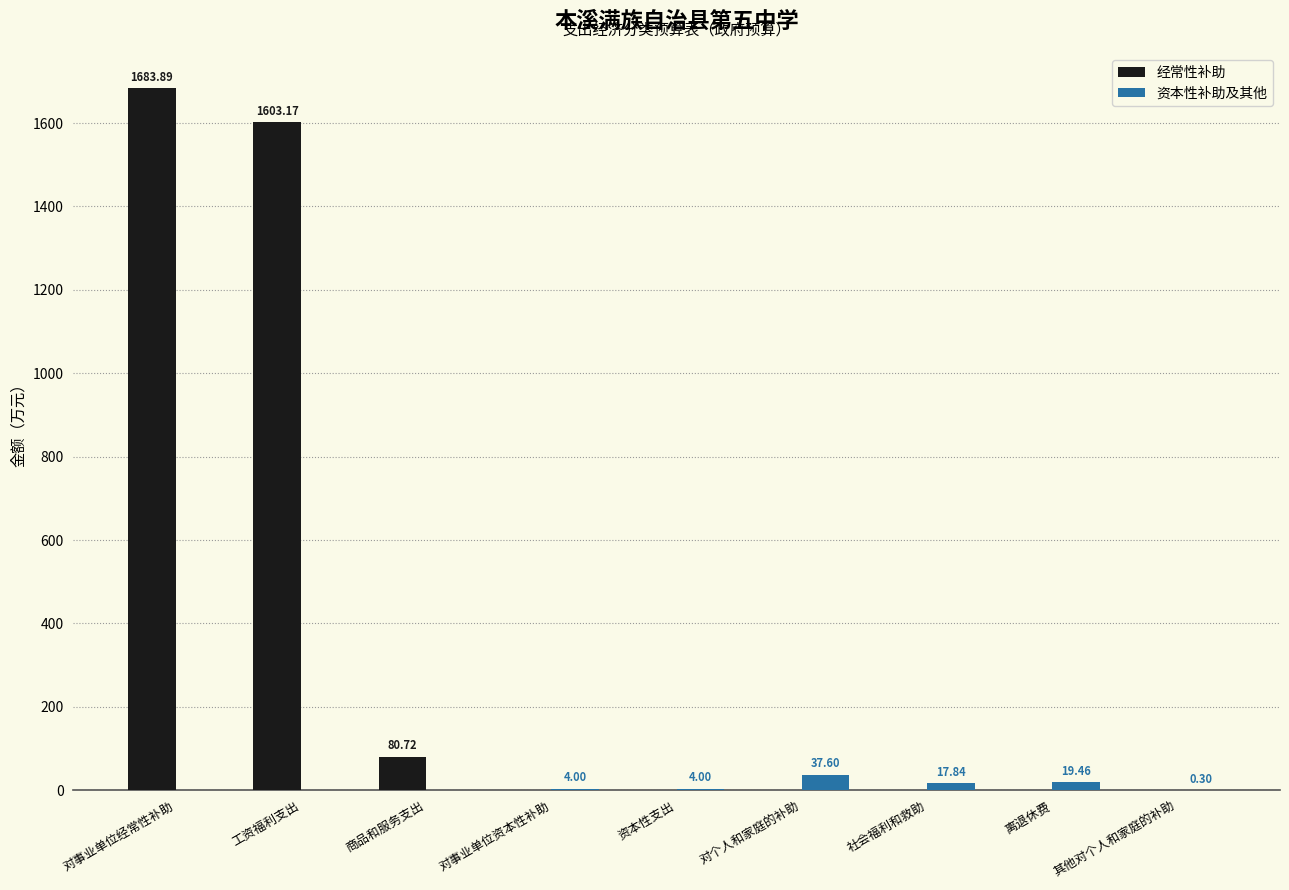

Which category has the highest value across all series?

对事业单位经常性补助